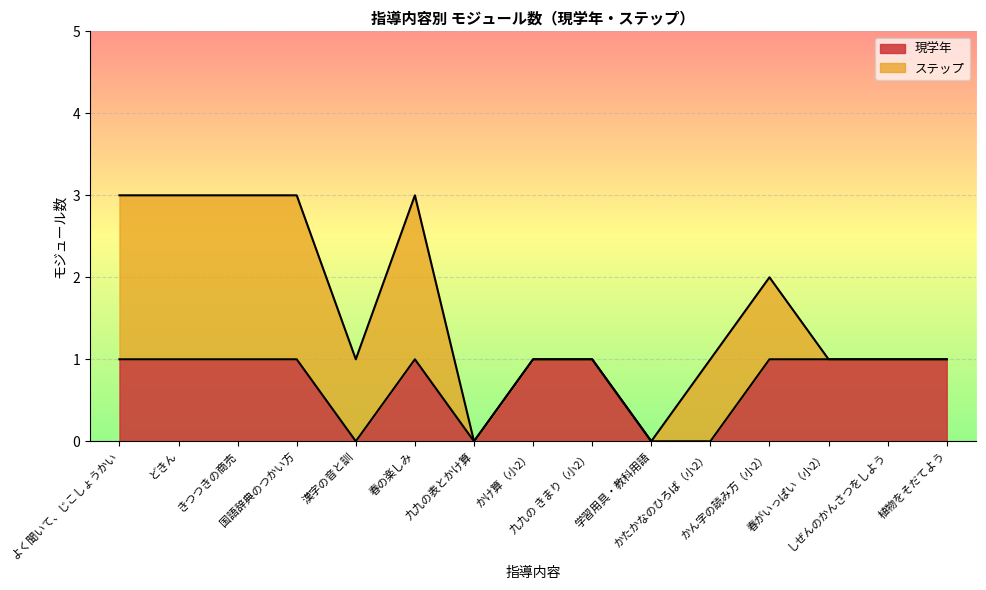

Reading left to right, extract all data points from this chart.

よく聞いて、じこしょうかい=1	どきん=1	きつつきの商売=1	国語辞典のつかい方=1	漢字の音と訓=0	春の楽しみ=1	九九の表とかけ算=0	かけ算（小2）=1	九九の きまり（小2）=1	学習用具・教科用語=0	かたかなのひろば（小2）=0	かん字の読み方（小2）=1	春がいっぱい（小2）=1	しぜんのかんさつをしよう=1	植物をそだてよう=1